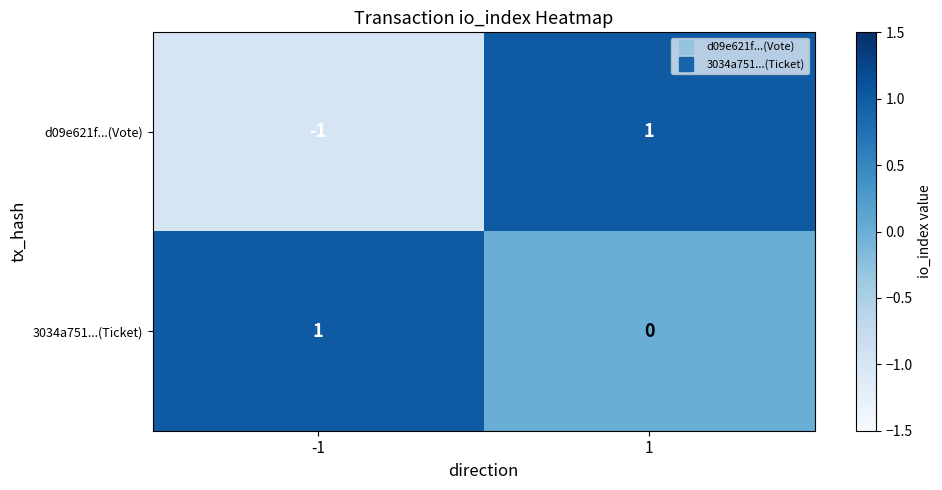

Is the value of 3034a751...(Ticket) at 1 greater than the value of d09e621f...(Vote) at 1?

No